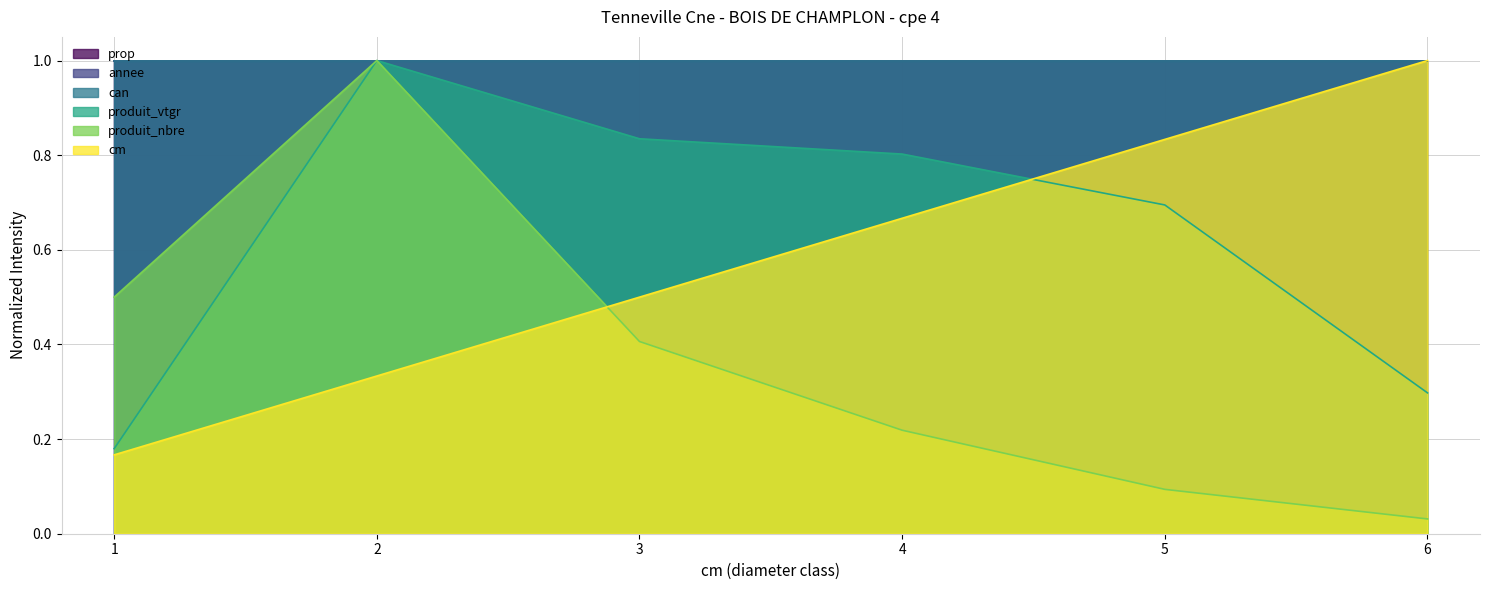

In produit_nbre, how many points are higher than both neighbors (excluding endpoints)?

1